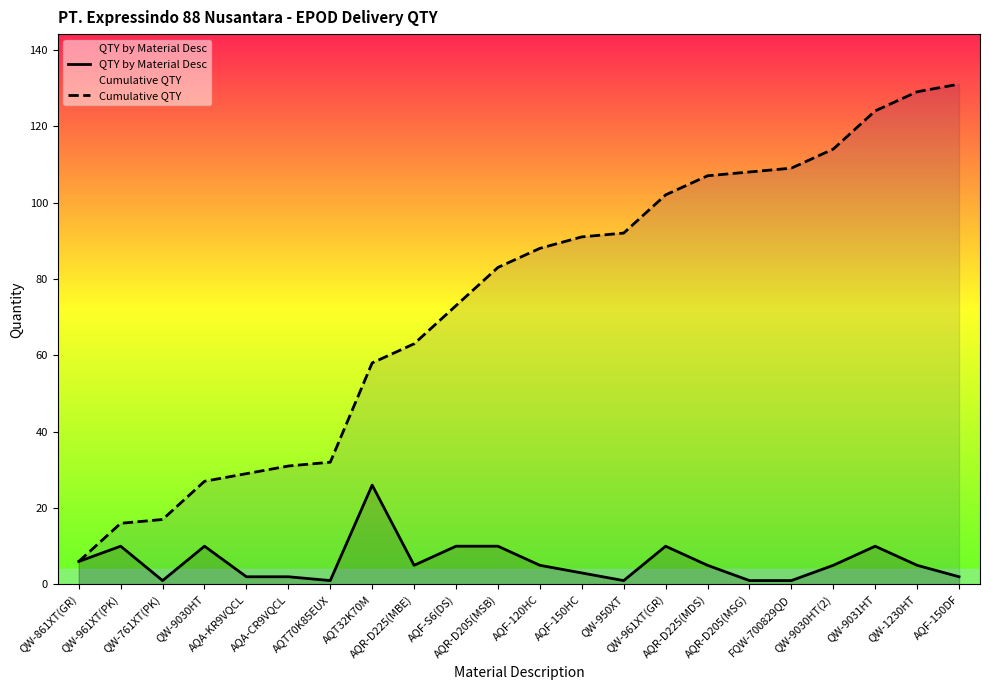

How many categories are shown in the chart?

22